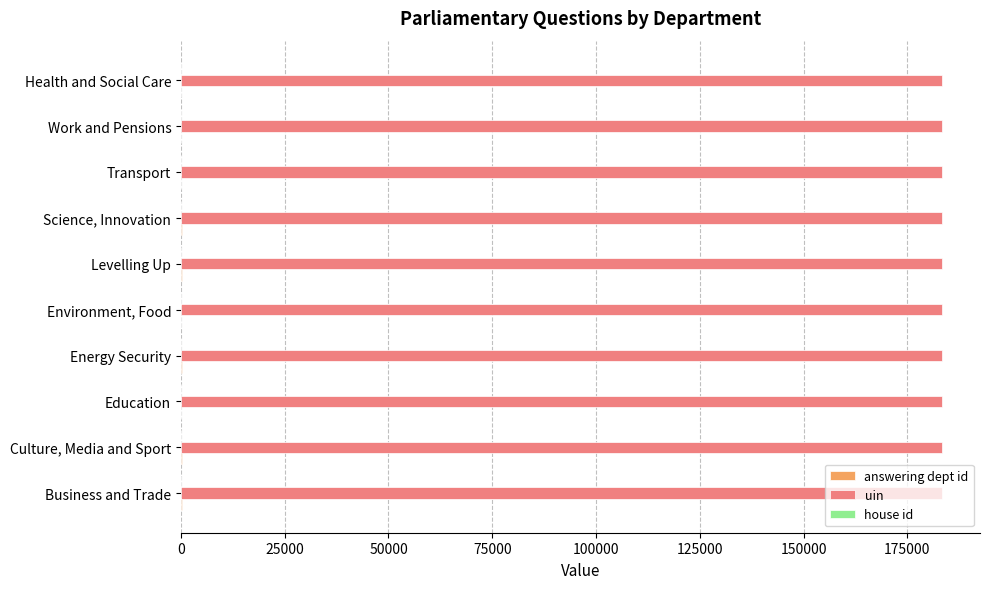

What is the sum of all uin values?

1833515